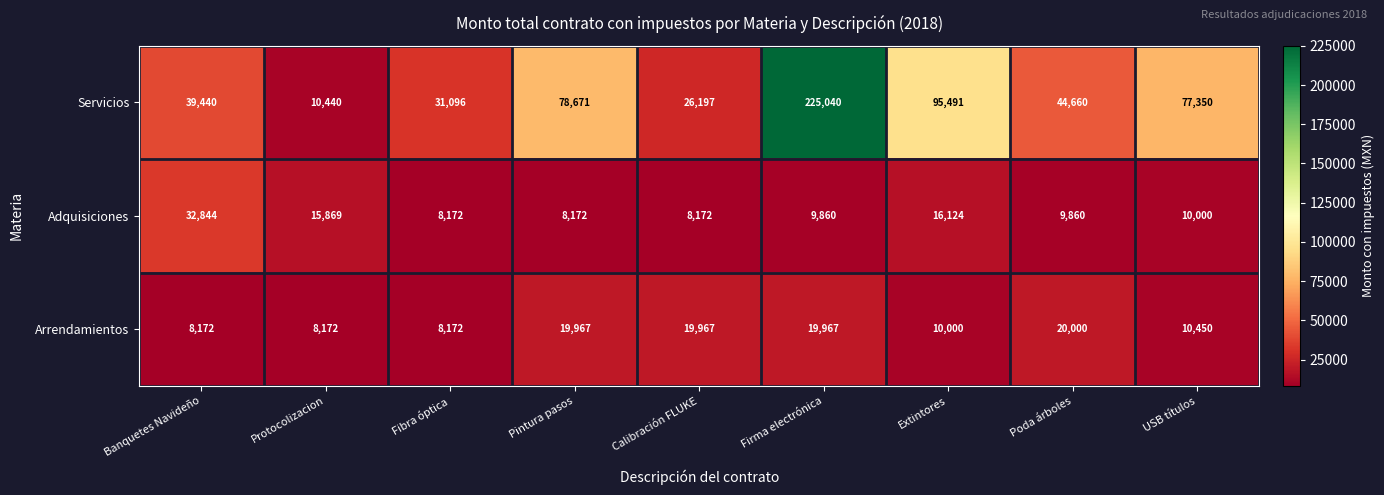

Reading left to right, extract all data points from this chart.

Servicios: Banquetes Navideño=39440	Protocolizacion=10440	Fibra óptica=31096	Pintura pasos=78671	Calibración FLUKE=26197	Firma electrónica=225040	Extintores=95491	Poda árboles=44660	USB títulos=77350
Adquisiciones: Banquetes Navideño=32844	Protocolizacion=15869	Fibra óptica=8172	Pintura pasos=8172	Calibración FLUKE=8172	Firma electrónica=9860	Extintores=16124	Poda árboles=9860	USB títulos=10000
Arrendamientos: Banquetes Navideño=8172	Protocolizacion=8172	Fibra óptica=8172	Pintura pasos=19967	Calibración FLUKE=19967	Firma electrónica=19967	Extintores=10000	Poda árboles=20000	USB títulos=10450